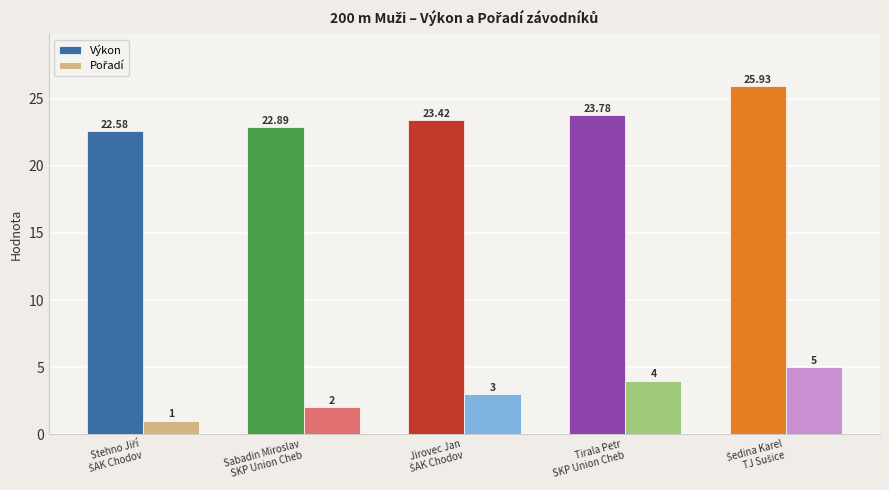

What is the maximum value shown in the chart?

25.9